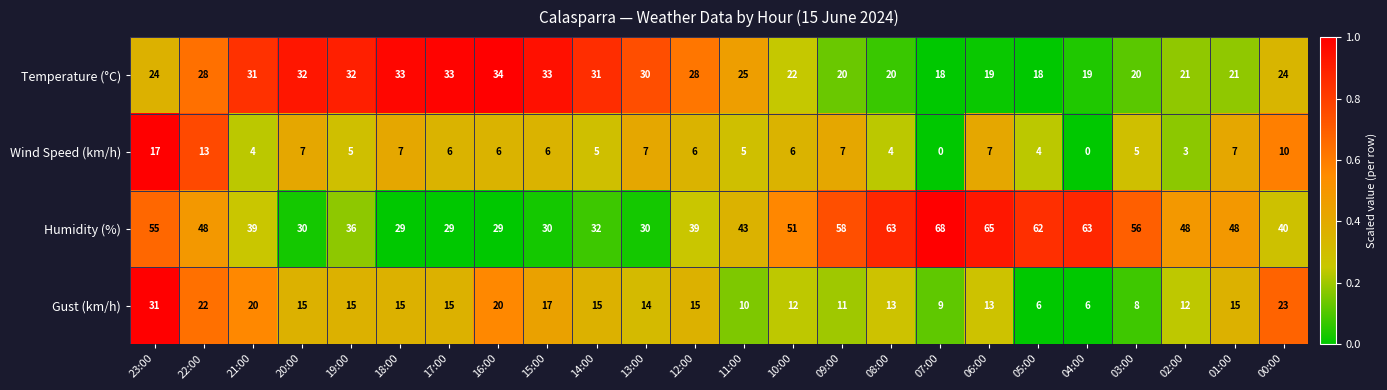

Which series has the widest spread of values?

Humidity (%)